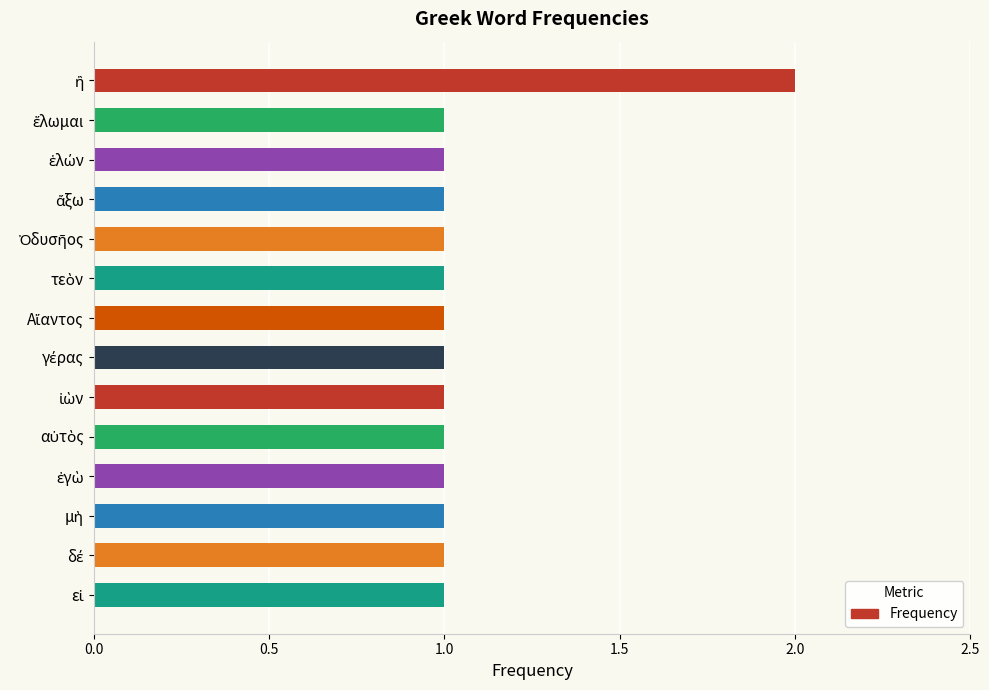

How many series are shown in this chart?

1